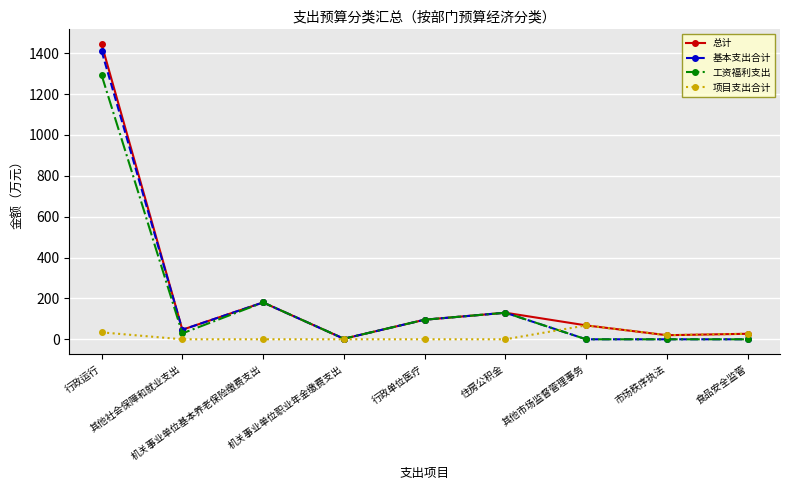

At which category does 总计 reach its first local valley?

其他社会保障和就业支出